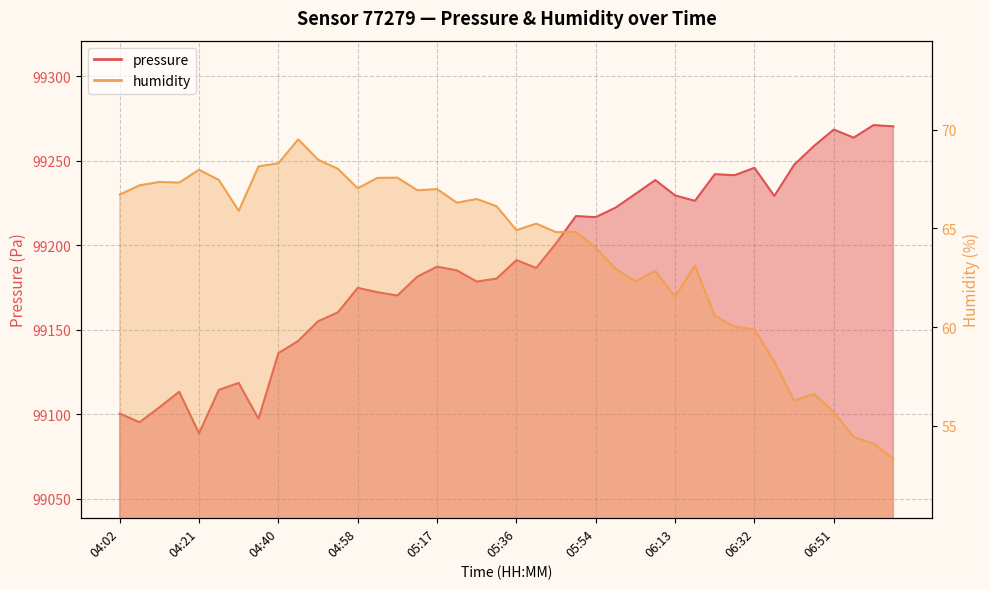

Read the pressure value at 04:11.

99104.1